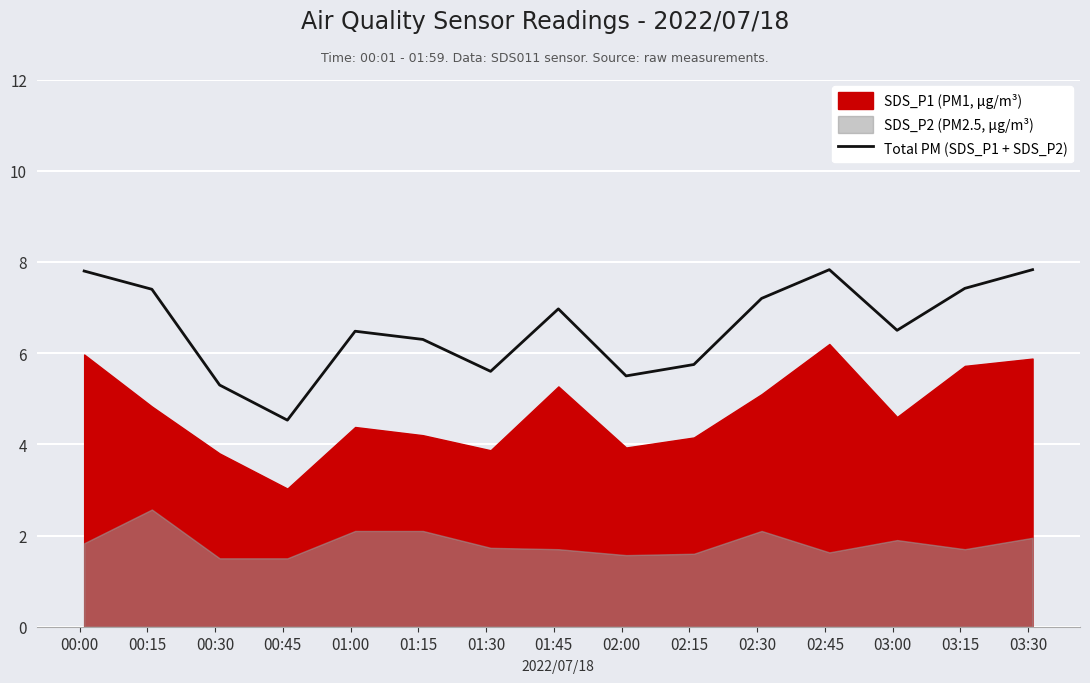

What is the highest value of the Total PM (SDS_P1 + SDS_P2) series?

7.8